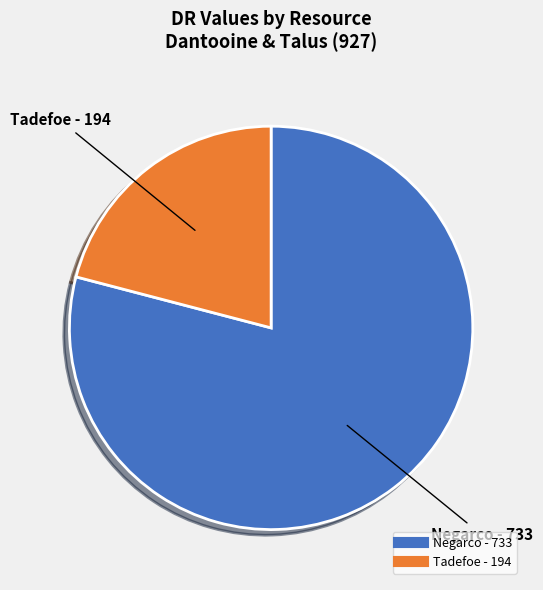

Which category has the smallest portion of the pie?

Tadefoe